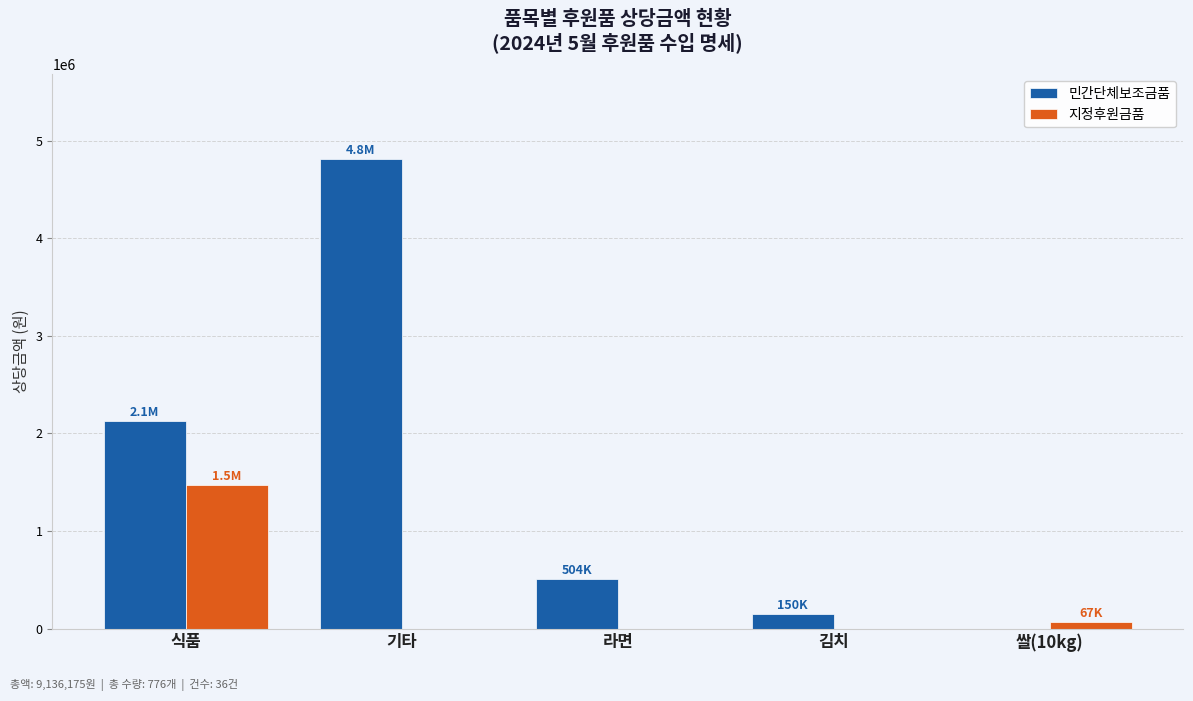

Is it true that 민간단체보조금품 equals 504000 at 라면?

True